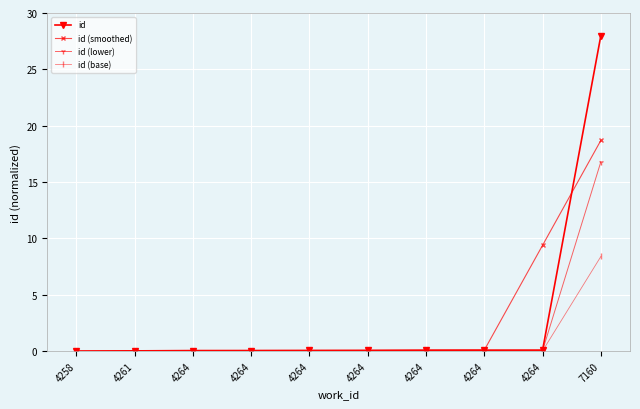

How many distinct data groups are displayed?

4